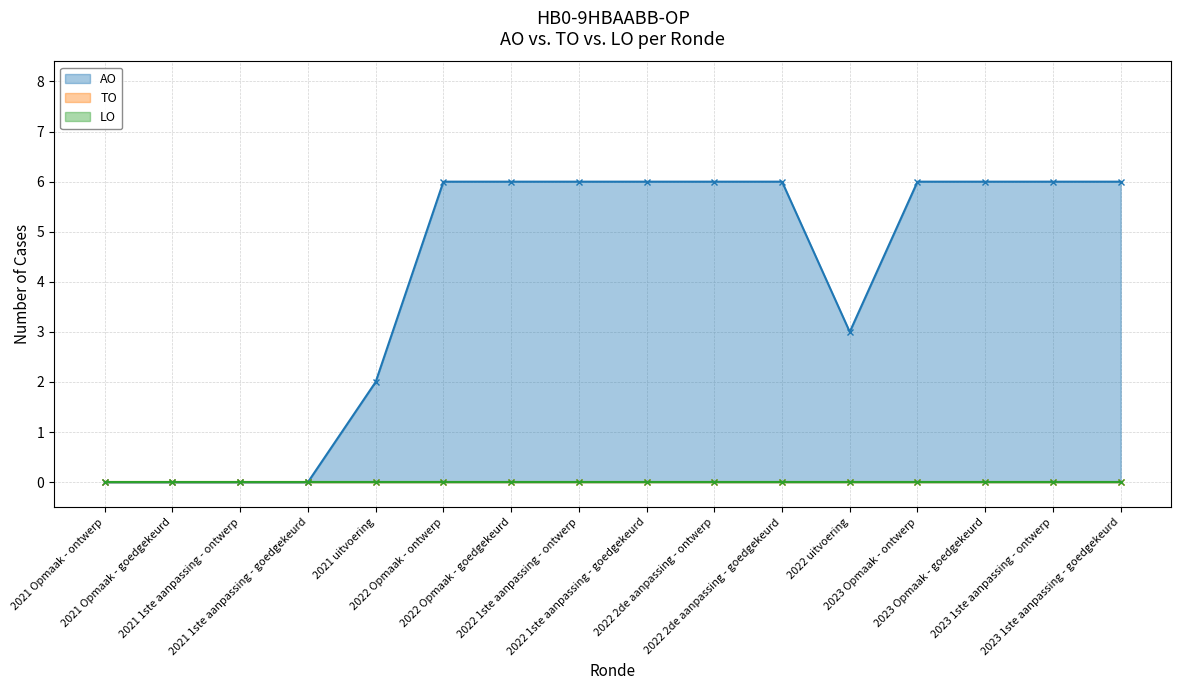

Which series has the largest total across all categories?

AO